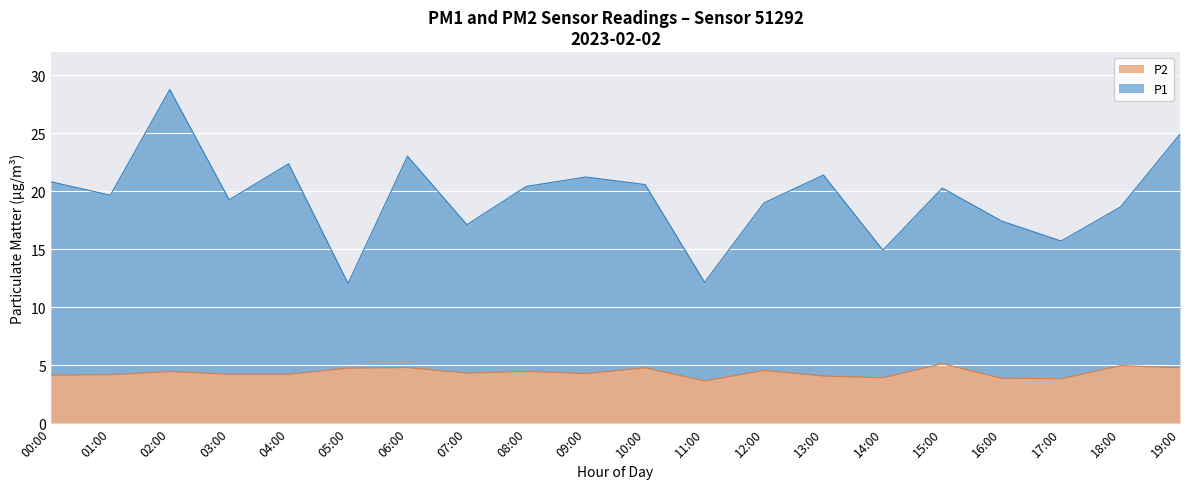

What is the total value across all series at 15:00?

20.3